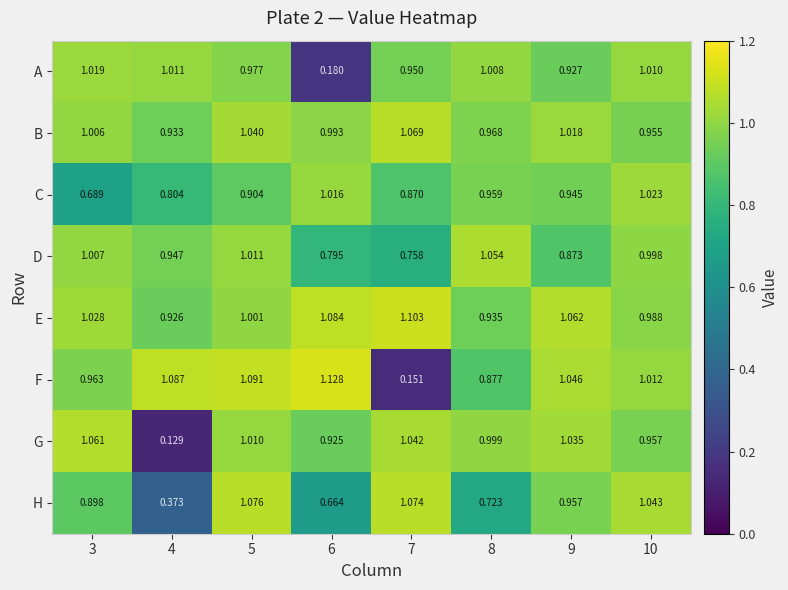

Rank the series at 8 from highest to lowest value.

D, A, G, B, C, E, F, H